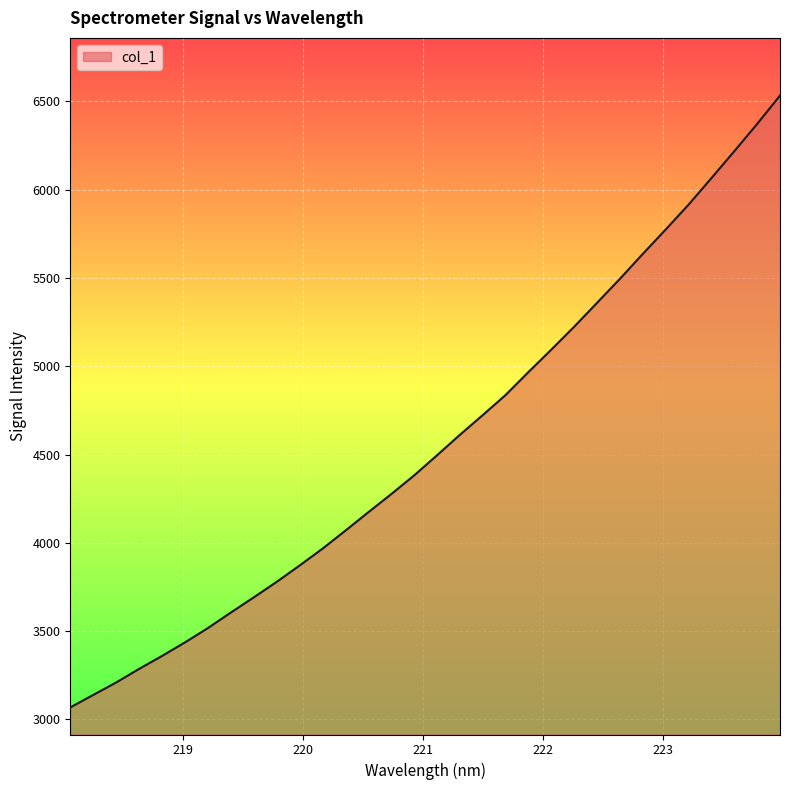

What is the maximum value shown in the chart?

6533.7